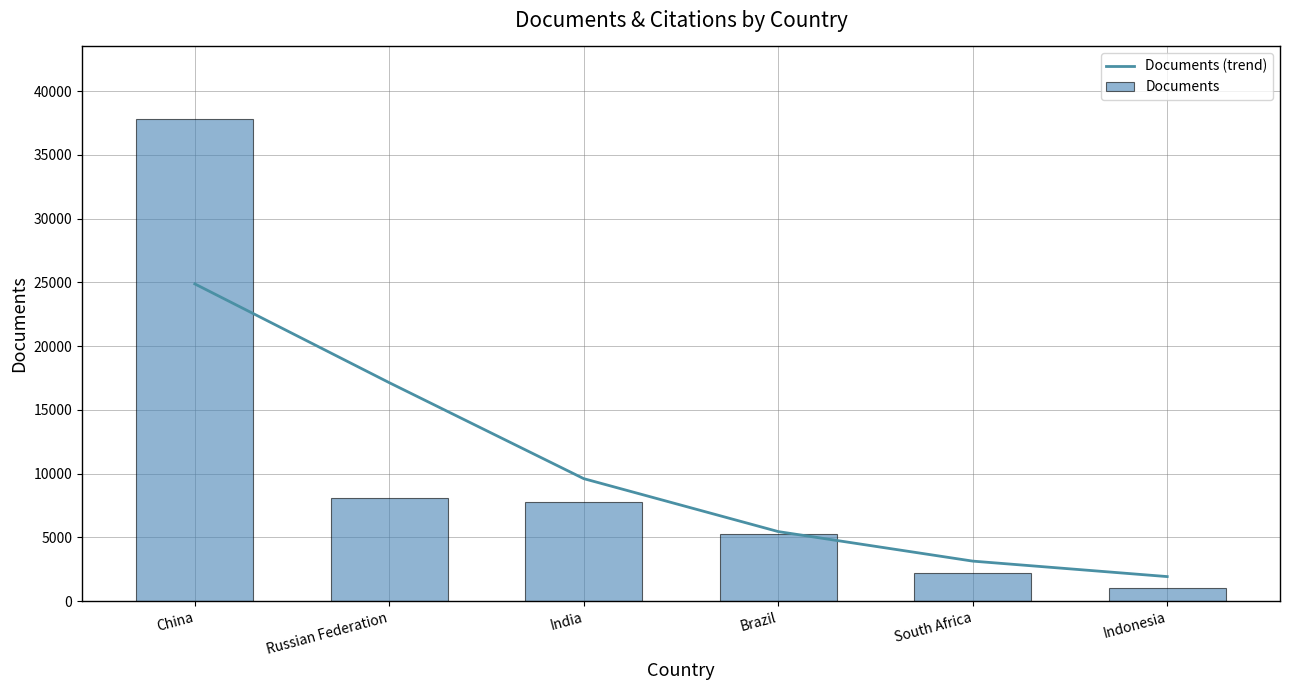

Which category has the highest value across all series?

China